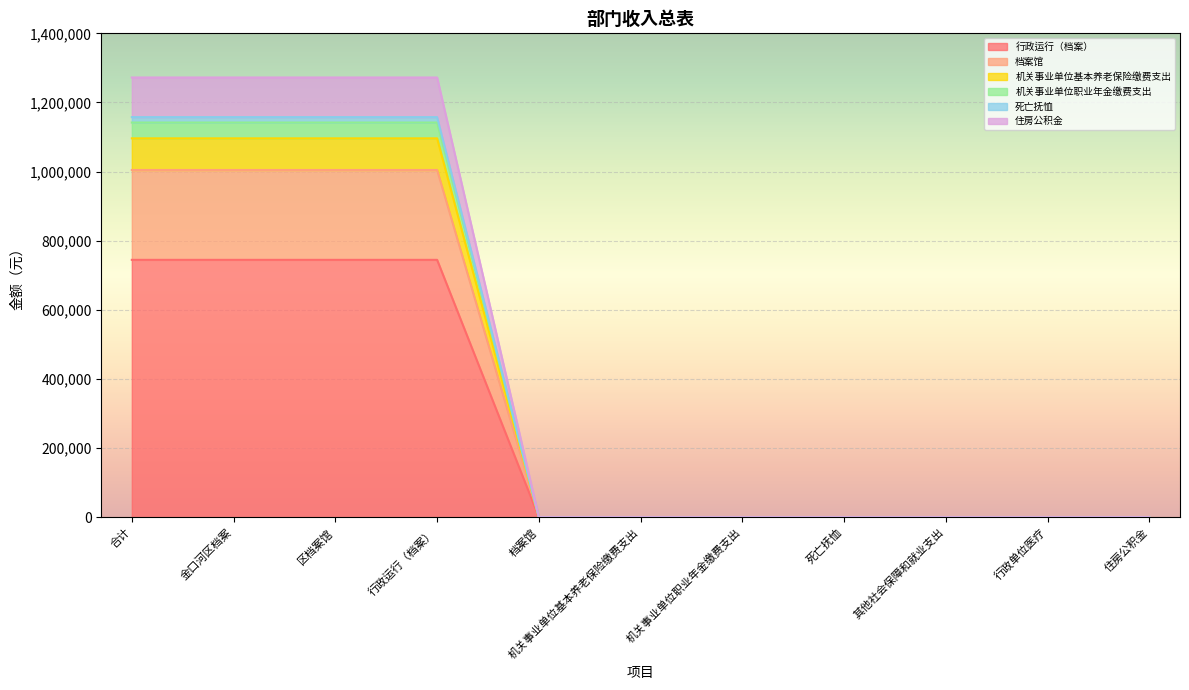

The 行政运行（档案） series shows 0 at 其他社会保障和就业支出. True or false?

True